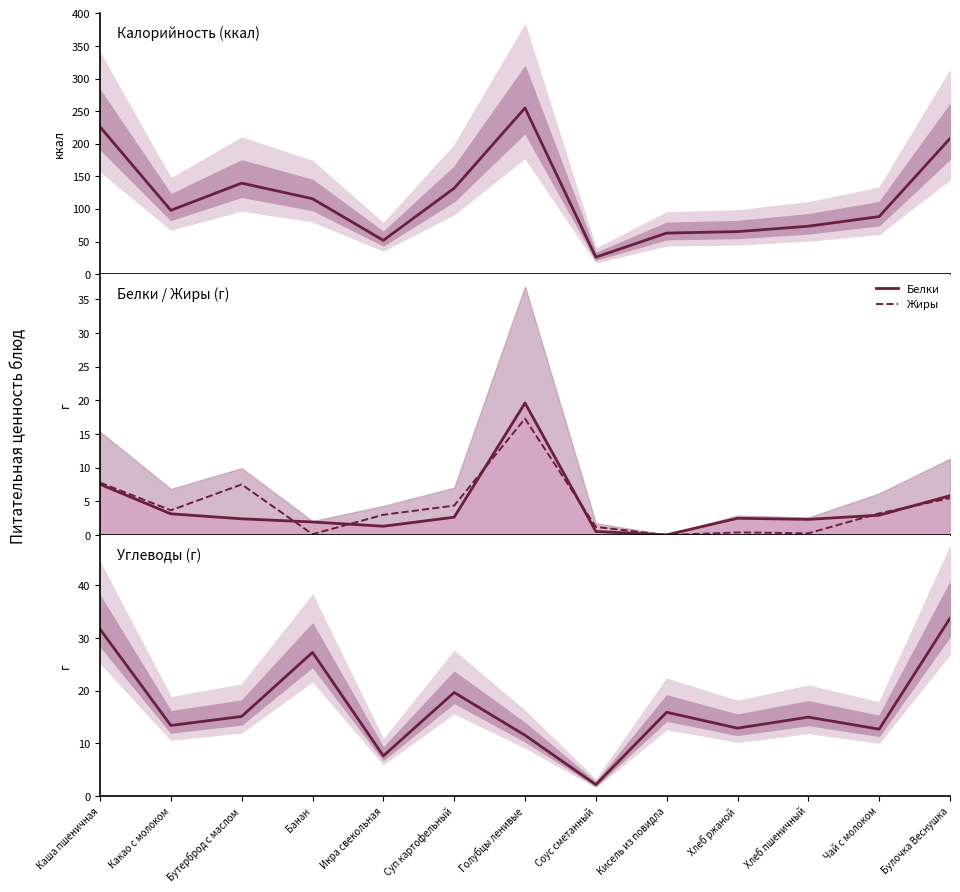

Where is the first local maximum for Белки?

Голубцы ленивые